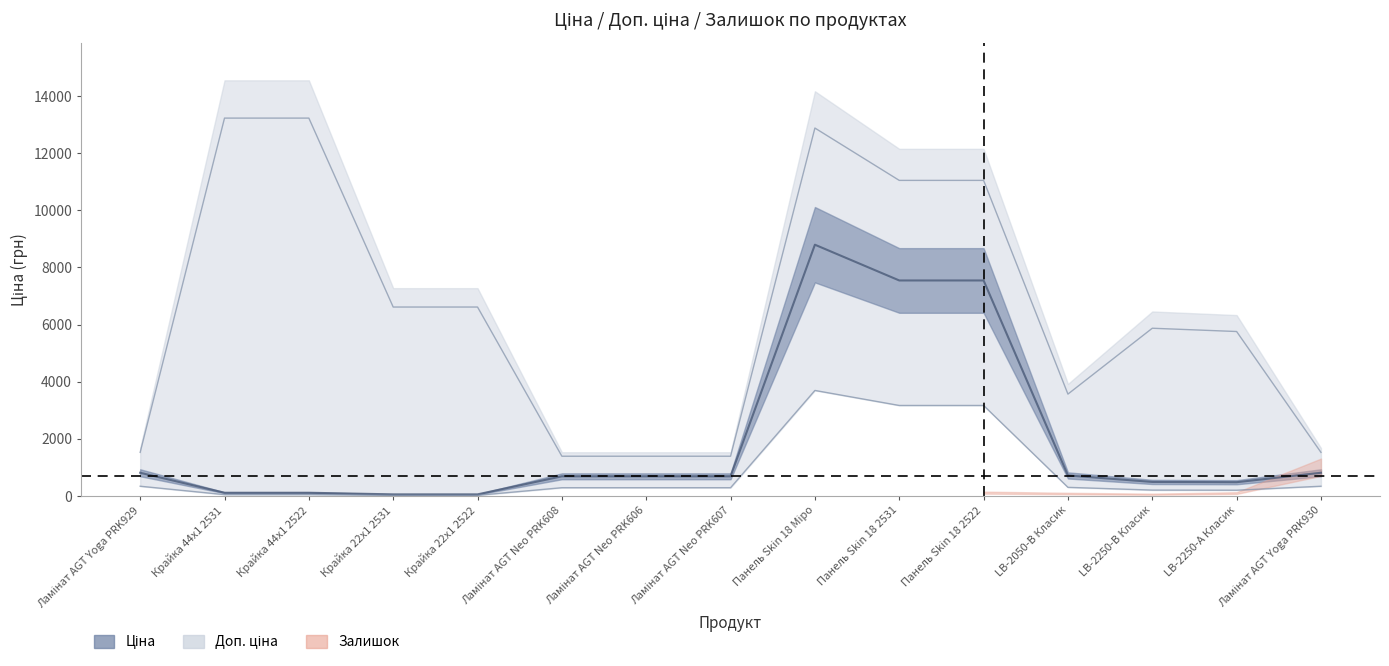

What is the difference between the highest and lowest values at Ламінат AGT Yoga PRK929?

713.7